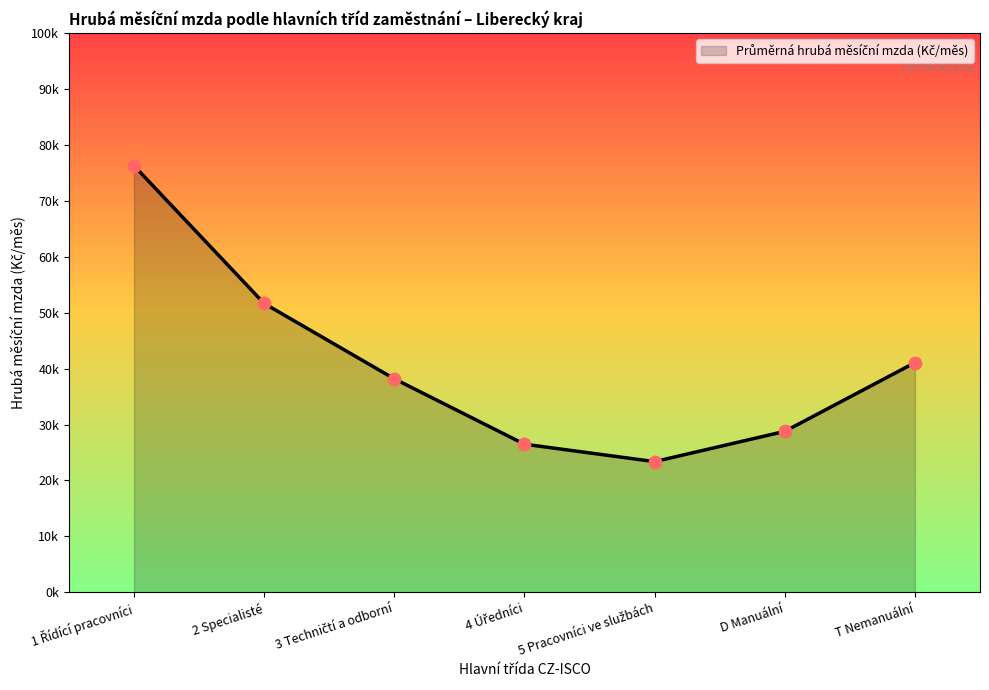

Is this an area chart (filled region under the line)?

Yes